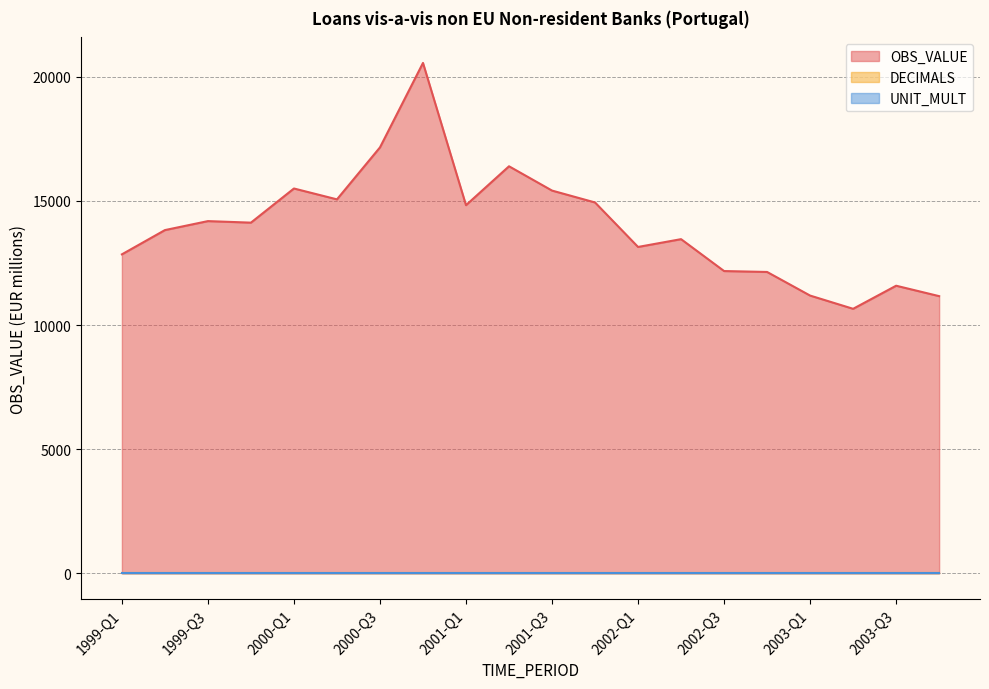

True or false: UNIT_MULT and OBS_VALUE intersect in this chart.

False